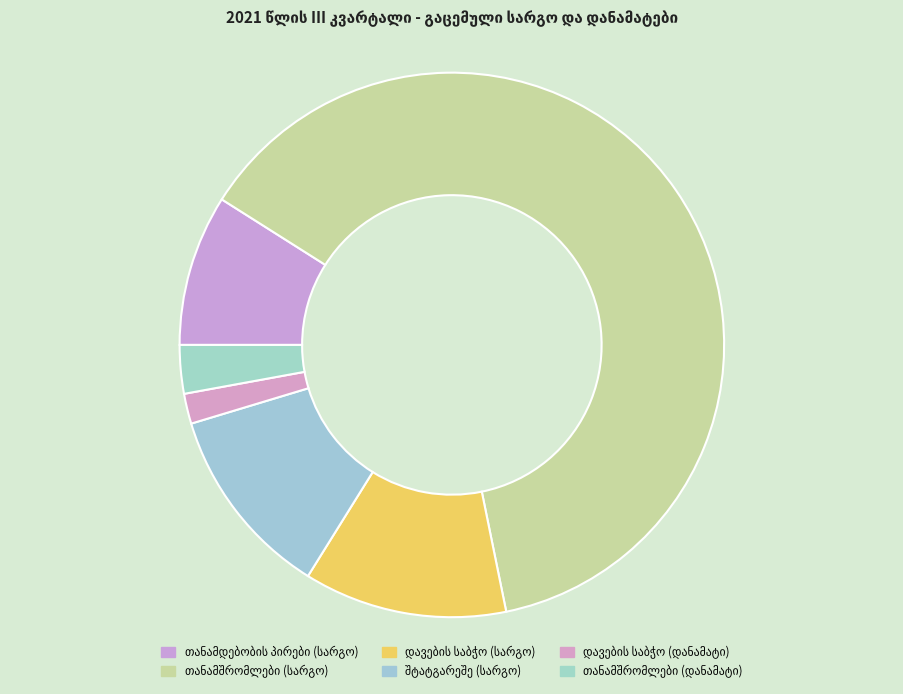

To the nearest percent, what percentage of the pie is თანამდებობრივი სარგო - დავების განხილვის საბჭოს წევრები?

12%